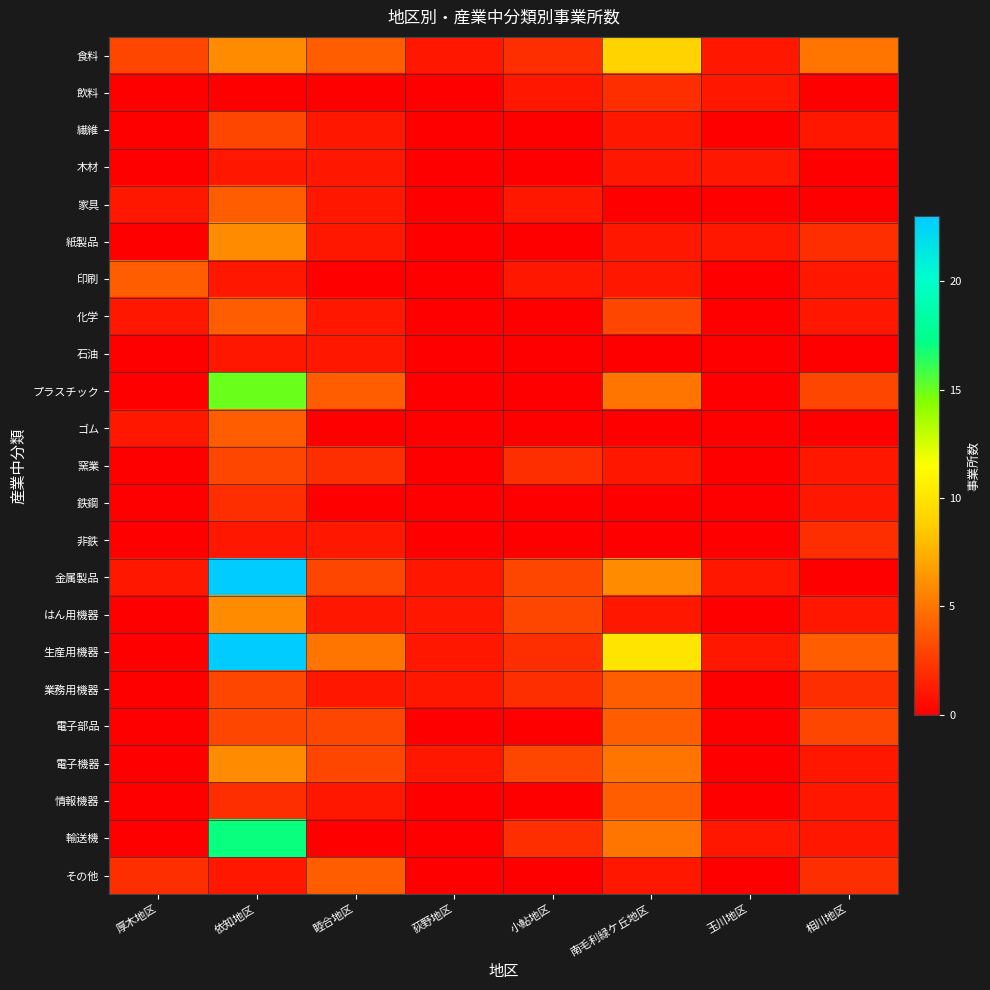

Reading left to right, extract all data points from this chart.

食料: 厚木地区=3	依知地区=6	睦合地区=4	荻野地区=1	小鮎地区=2	南毛利緑ケ丘地区=9	玉川地区=1	相川地区=5
飲料: 厚木地区=0	依知地区=0	睦合地区=0	荻野地区=0	小鮎地区=1	南毛利緑ケ丘地区=2	玉川地区=1	相川地区=0
繊維: 厚木地区=0	依知地区=3	睦合地区=1	荻野地区=0	小鮎地区=0	南毛利緑ケ丘地区=1	玉川地区=0	相川地区=1
木材: 厚木地区=0	依知地区=1	睦合地区=1	荻野地区=0	小鮎地区=0	南毛利緑ケ丘地区=1	玉川地区=1	相川地区=0
家具: 厚木地区=1	依知地区=4	睦合地区=1	荻野地区=0	小鮎地区=1	南毛利緑ケ丘地区=0	玉川地区=0	相川地区=0
紙製品: 厚木地区=0	依知地区=6	睦合地区=1	荻野地区=0	小鮎地区=0	南毛利緑ケ丘地区=1	玉川地区=1	相川地区=2
印刷: 厚木地区=4	依知地区=1	睦合地区=0	荻野地区=0	小鮎地区=1	南毛利緑ケ丘地区=1	玉川地区=0	相川地区=1
化学: 厚木地区=1	依知地区=4	睦合地区=1	荻野地区=0	小鮎地区=0	南毛利緑ケ丘地区=3	玉川地区=0	相川地区=1
石油: 厚木地区=0	依知地区=1	睦合地区=1	荻野地区=0	小鮎地区=0	南毛利緑ケ丘地区=0	玉川地区=0	相川地区=0
プラスチック: 厚木地区=0	依知地区=15	睦合地区=4	荻野地区=0	小鮎地区=0	南毛利緑ケ丘地区=5	玉川地区=0	相川地区=3
ゴム: 厚木地区=1	依知地区=4	睦合地区=0	荻野地区=0	小鮎地区=0	南毛利緑ケ丘地区=0	玉川地区=0	相川地区=0
窯業: 厚木地区=0	依知地区=3	睦合地区=2	荻野地区=0	小鮎地区=2	南毛利緑ケ丘地区=1	玉川地区=0	相川地区=1
鉄鋼: 厚木地区=0	依知地区=2	睦合地区=0	荻野地区=0	小鮎地区=0	南毛利緑ケ丘地区=0	玉川地区=0	相川地区=1
非鉄: 厚木地区=0	依知地区=1	睦合地区=1	荻野地区=0	小鮎地区=0	南毛利緑ケ丘地区=0	玉川地区=0	相川地区=2
金属製品: 厚木地区=1	依知地区=23	睦合地区=3	荻野地区=1	小鮎地区=3	南毛利緑ケ丘地区=6	玉川地区=1	相川地区=0
はん用機器: 厚木地区=0	依知地区=6	睦合地区=1	荻野地区=1	小鮎地区=3	南毛利緑ケ丘地区=1	玉川地区=0	相川地区=1
生産用機器: 厚木地区=0	依知地区=23	睦合地区=5	荻野地区=1	小鮎地区=2	南毛利緑ケ丘地区=10	玉川地区=1	相川地区=4
業務用機器: 厚木地区=0	依知地区=3	睦合地区=1	荻野地区=1	小鮎地区=2	南毛利緑ケ丘地区=4	玉川地区=0	相川地区=2
電子部品: 厚木地区=0	依知地区=3	睦合地区=3	荻野地区=0	小鮎地区=0	南毛利緑ケ丘地区=4	玉川地区=0	相川地区=3
電子機器: 厚木地区=0	依知地区=6	睦合地区=3	荻野地区=1	小鮎地区=3	南毛利緑ケ丘地区=5	玉川地区=0	相川地区=1
情報機器: 厚木地区=0	依知地区=2	睦合地区=1	荻野地区=0	小鮎地区=0	南毛利緑ケ丘地区=4	玉川地区=0	相川地区=1
輸送機: 厚木地区=0	依知地区=17	睦合地区=0	荻野地区=0	小鮎地区=2	南毛利緑ケ丘地区=5	玉川地区=1	相川地区=1
その他: 厚木地区=2	依知地区=1	睦合地区=4	荻野地区=0	小鮎地区=0	南毛利緑ケ丘地区=1	玉川地区=0	相川地区=2